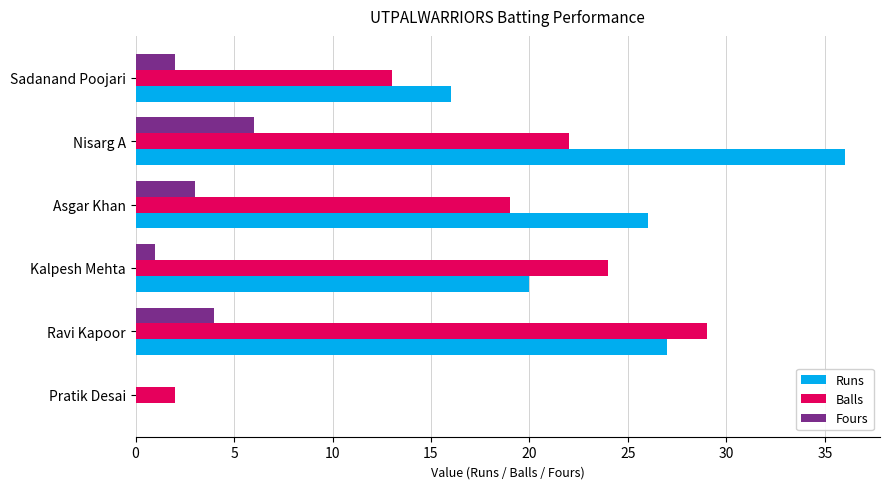

Is the value of Fours at Kalpesh Mehta greater than the value of Balls at Kalpesh Mehta?

No